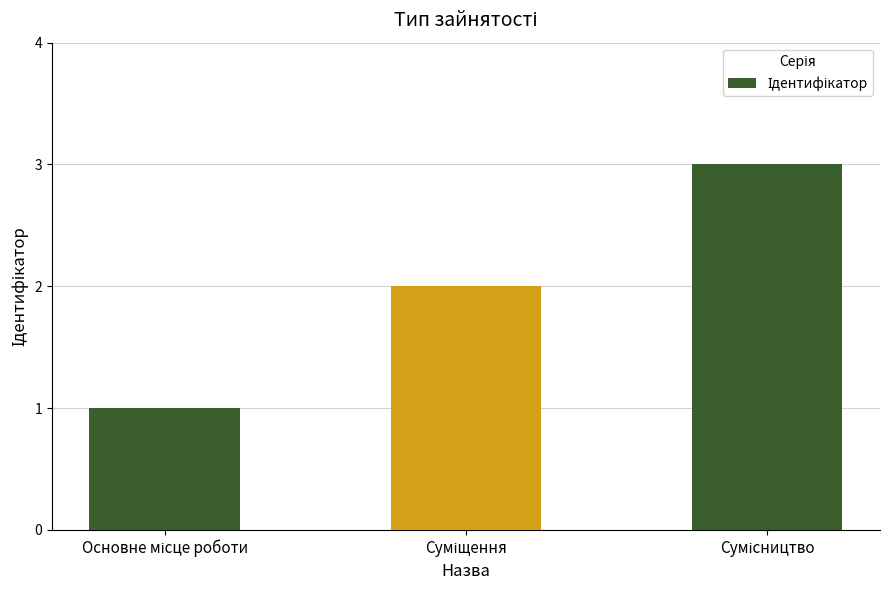

What is the maximum value shown in the chart?

3